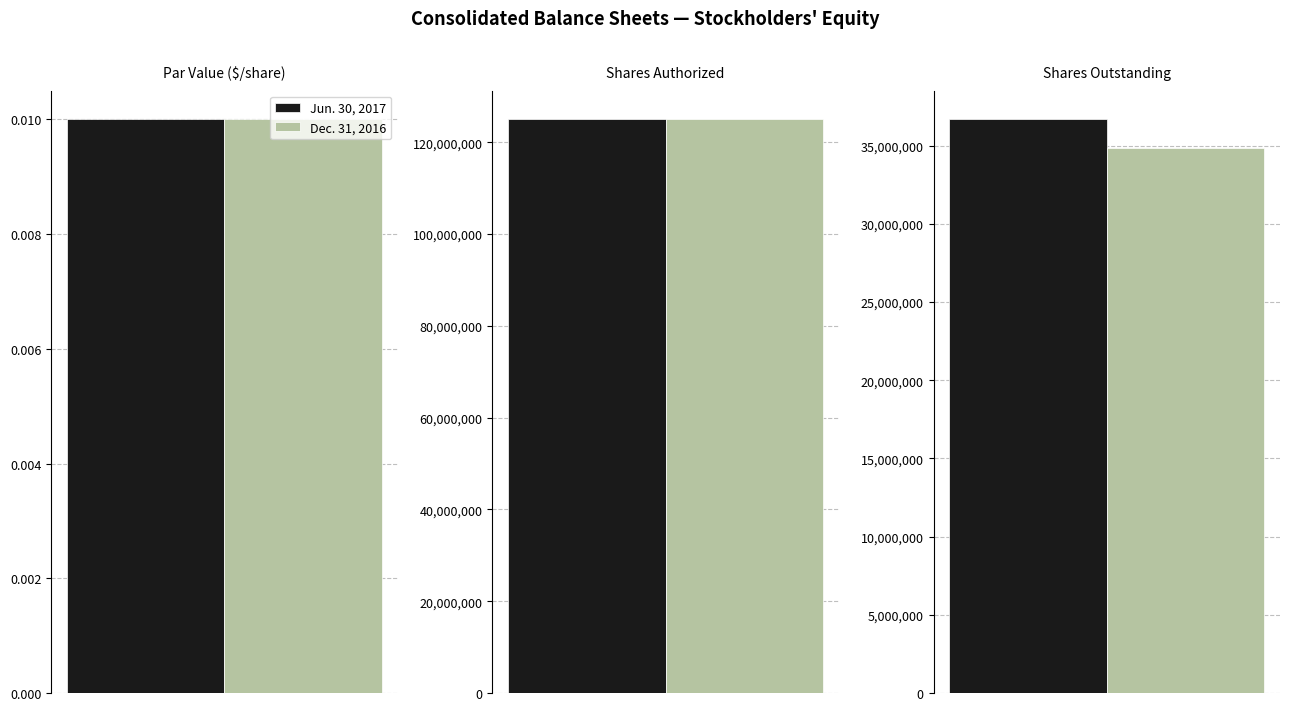

What position from the right is Shares outstanding?

1